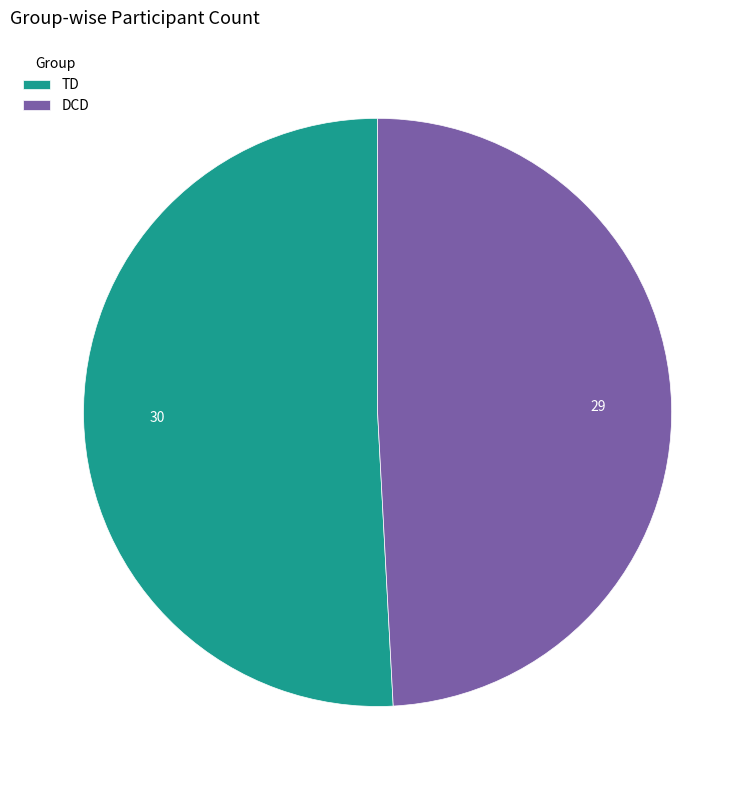

Which category has the smallest portion of the pie?

DCD